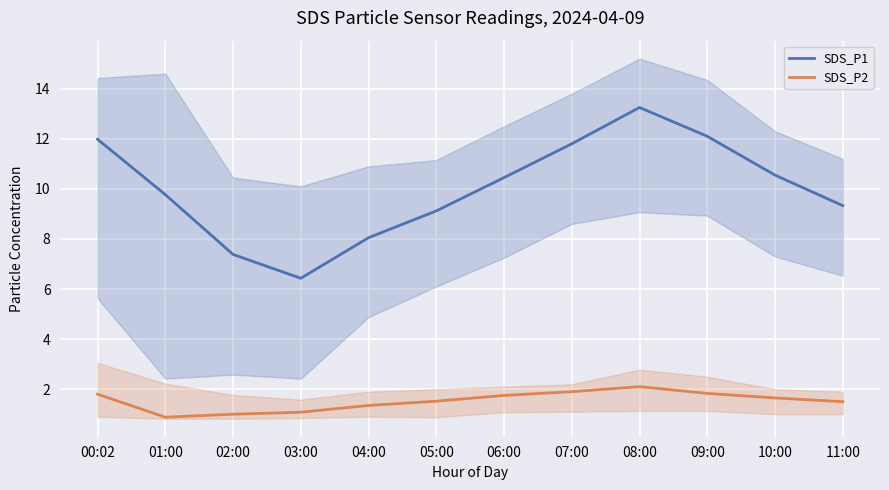

True or false: SDS_P1 has a value of 6.4 at 10:00.

False